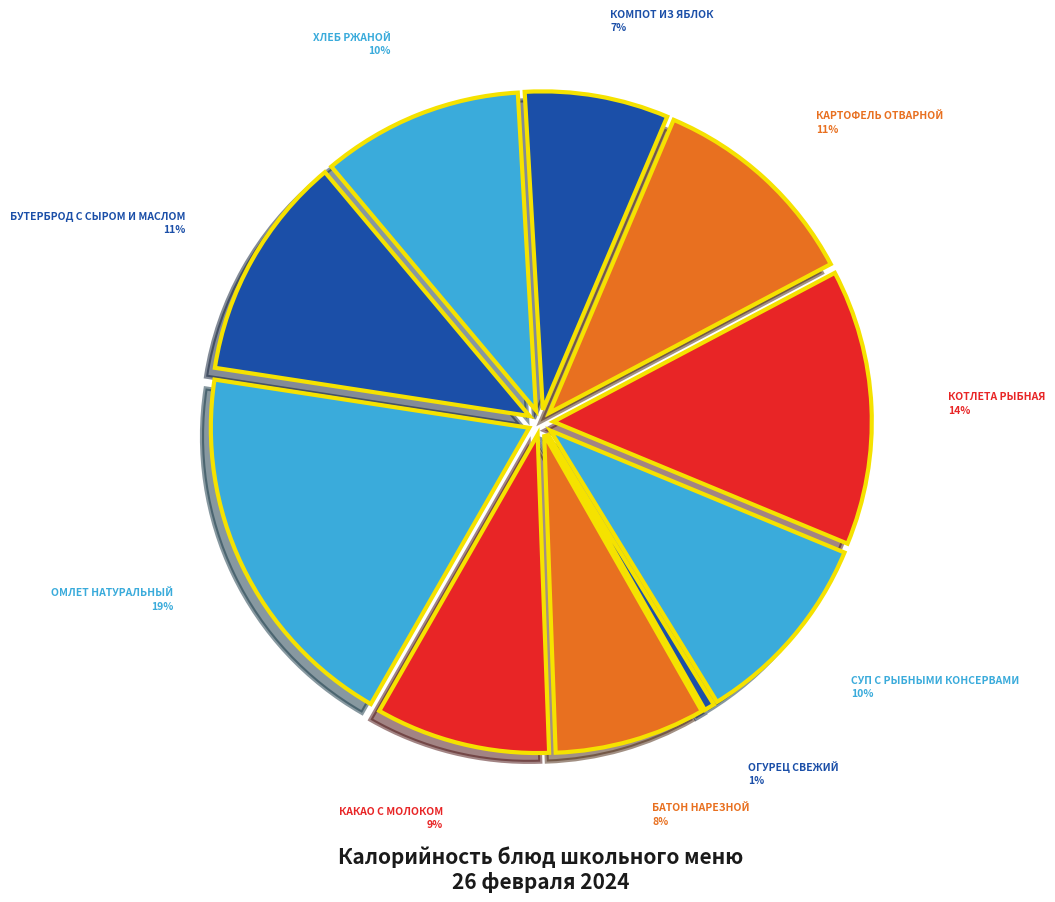

Count the number of slices in the pie.

10